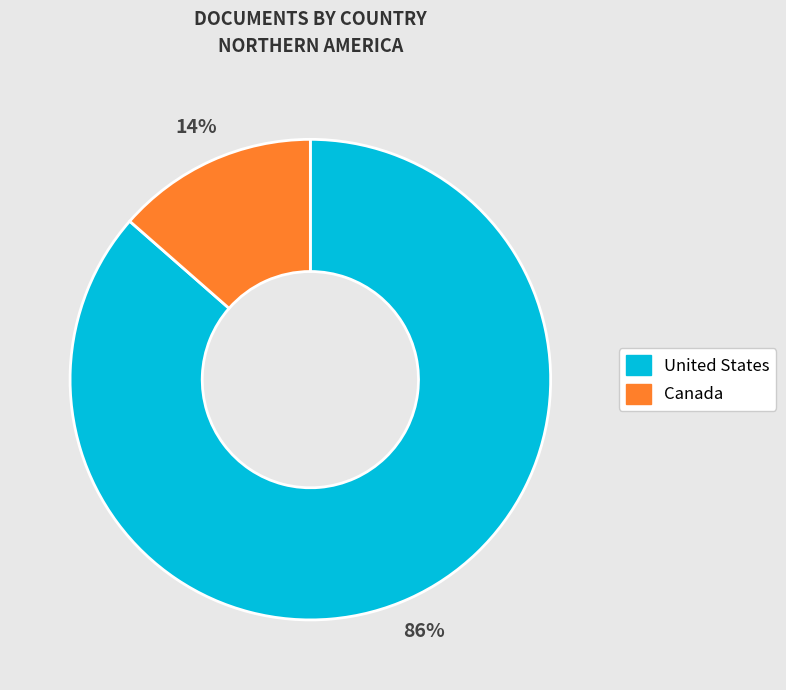

Which slice represents more than half of the pie?

United States